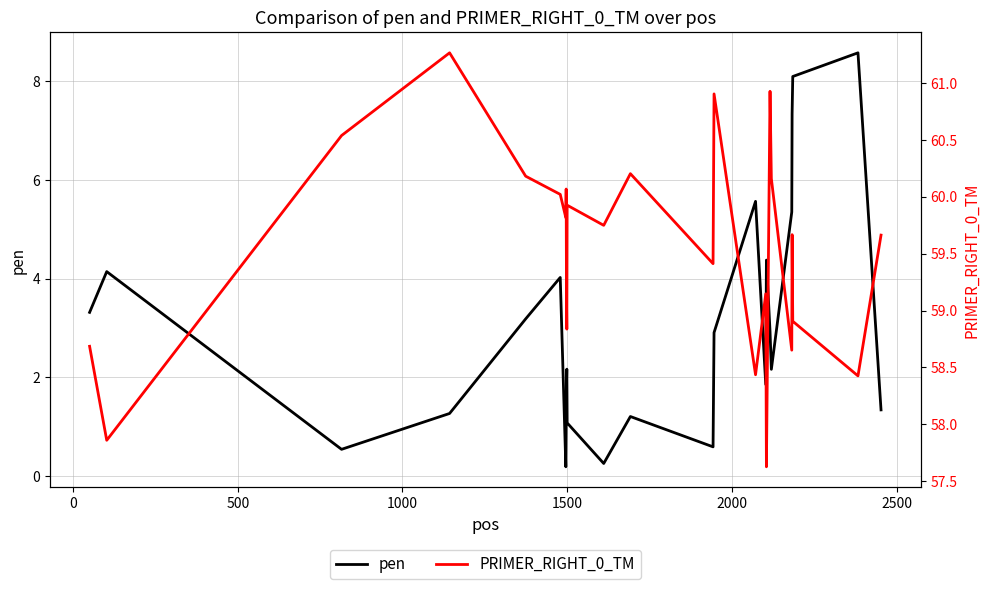

What are all the series names shown in the legend?

pen, PRIMER_RIGHT_0_TM